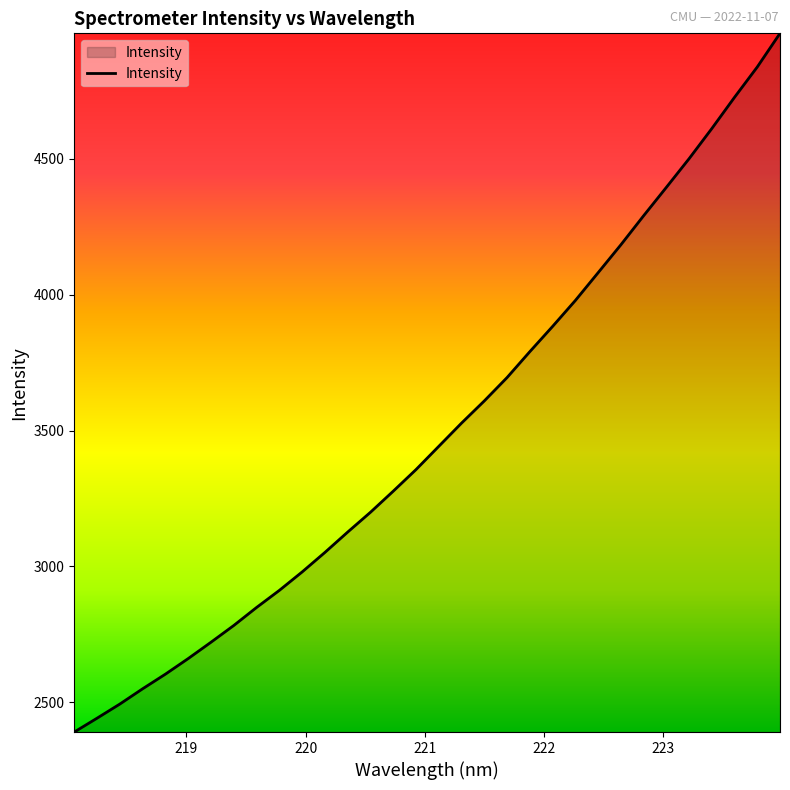

What is the difference between the maximum and minimum values?

2572.3